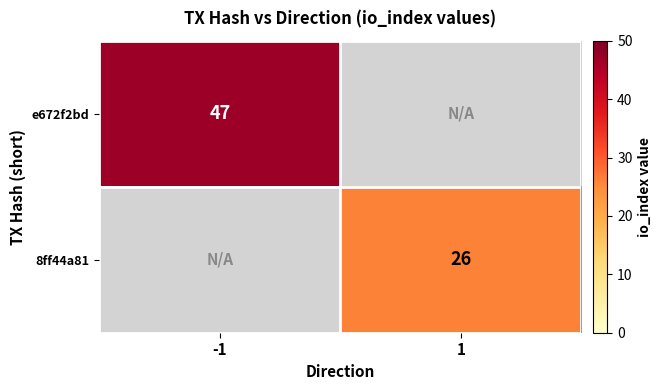

True or false: e672f2bd has a value of 18 at -1.

False